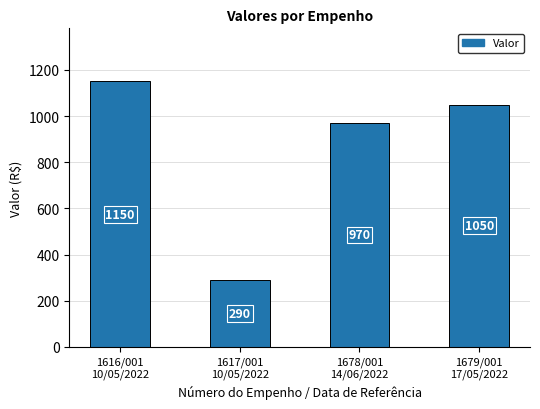

What is the label of the 4th bar from the right?

1616/001
10/05/2022